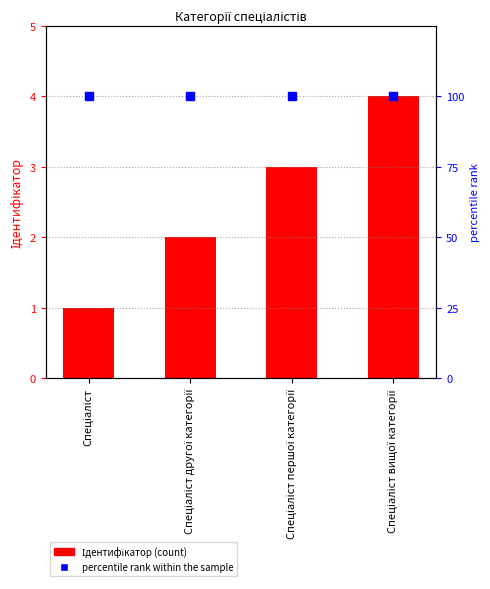

List the labels in order of value, smallest first.

Спеціаліст, Спеціаліст другої категорії, Спеціаліст першої категорії, Спеціаліст вищої категорії